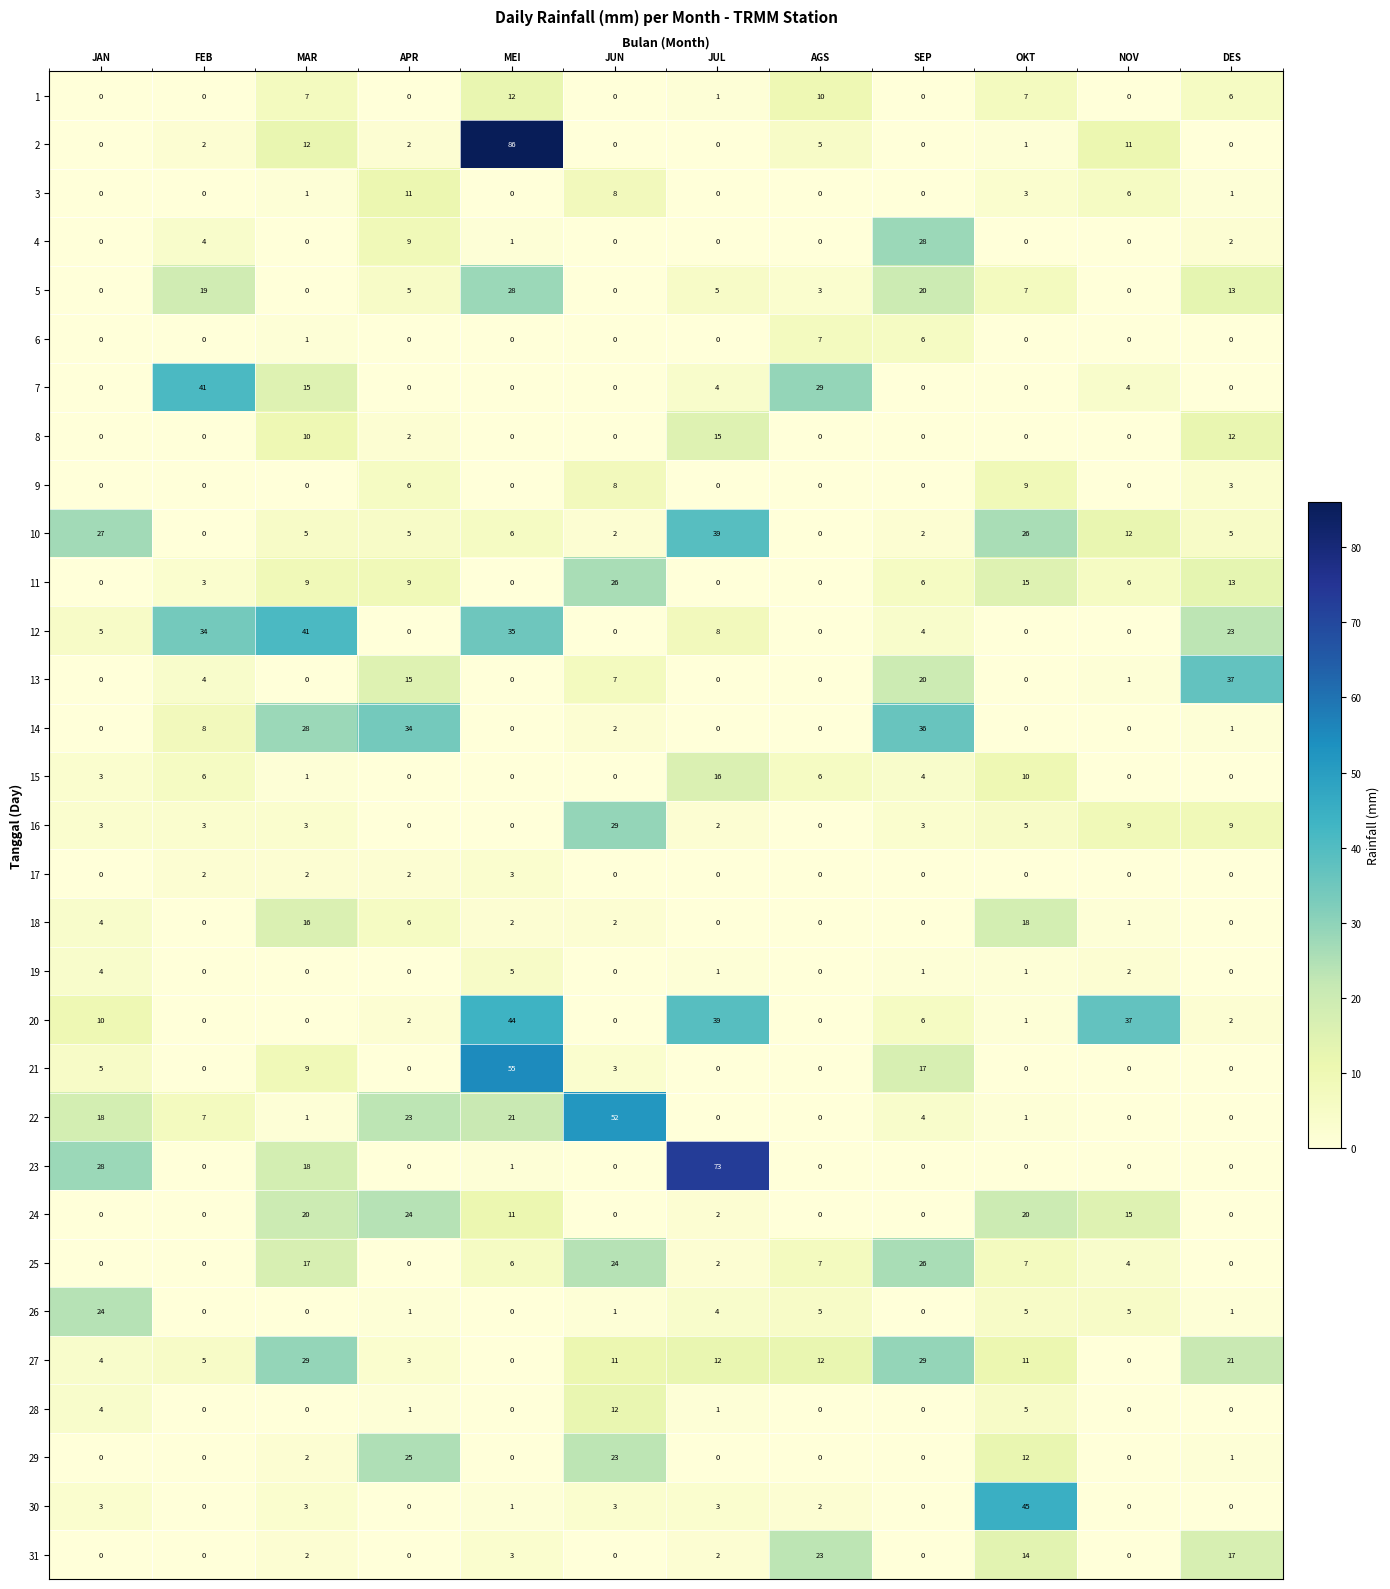

What is the difference between the highest and lowest values at FEB?

41